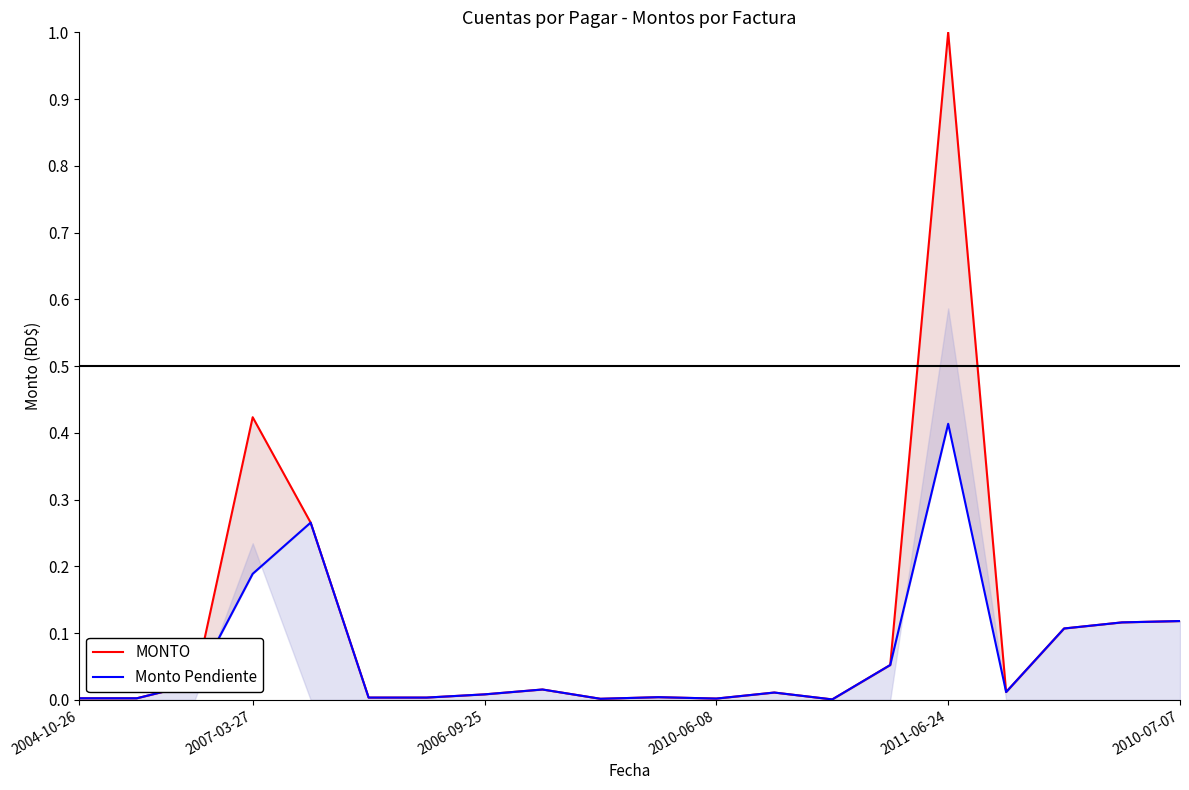

Reading left to right, what are all the values shown in this chart?

MONTO: 0.0	0.0	0.0	0.4	0.3	0.0	0.0	0.0	0.0	0.0	0.0	0.0	0.0	0.0	0.1	1.0	0.0	0.1	0.1	0.1
Monto Pendiente: 0.0	0.0	0.0	0.2	0.3	0.0	0.0	0.0	0.0	0.0	0.0	0.0	0.0	0.0	0.1	0.4	0.0	0.1	0.1	0.1